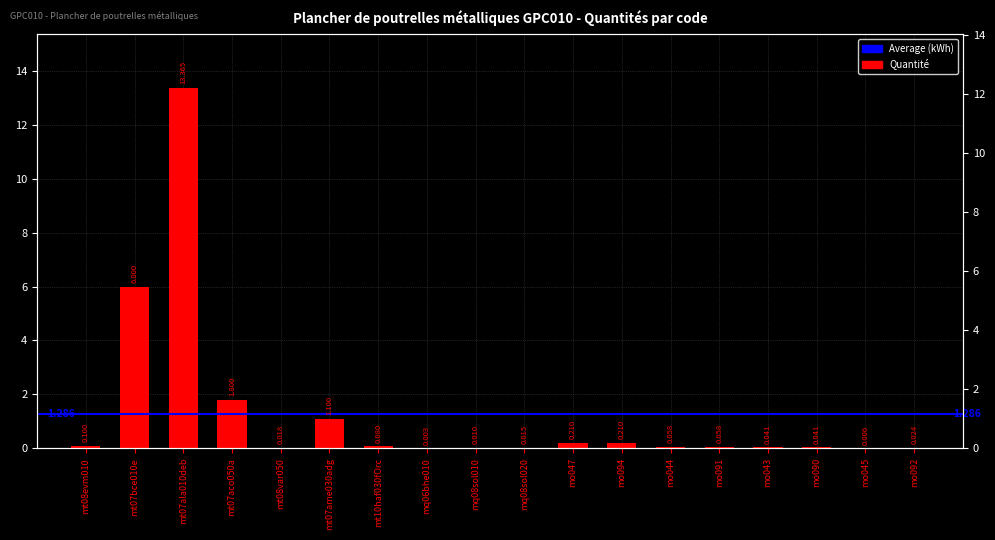

At which label is the value closest to 6?

mt07bce010e